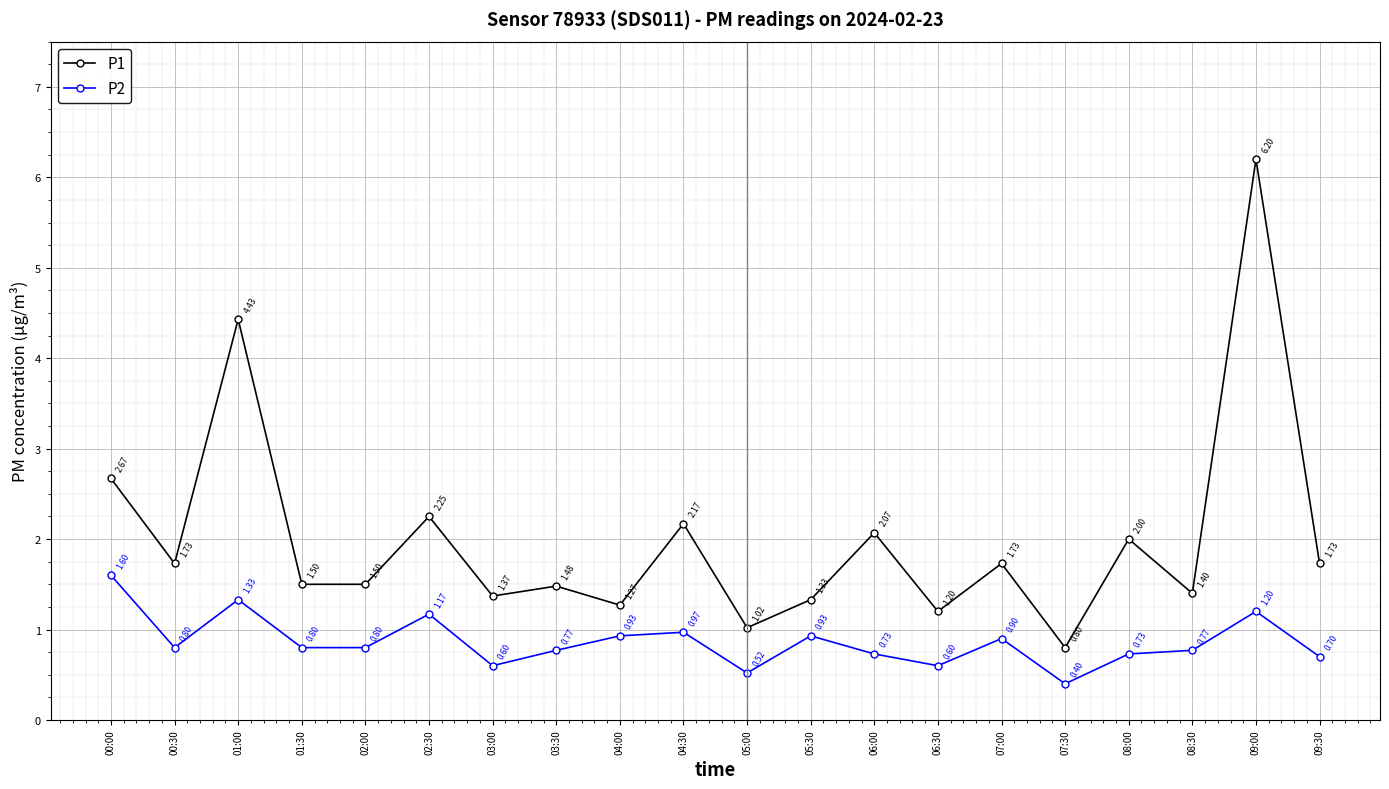

What is the sum of the P2 values at 00:00 and 07:00?

2.5